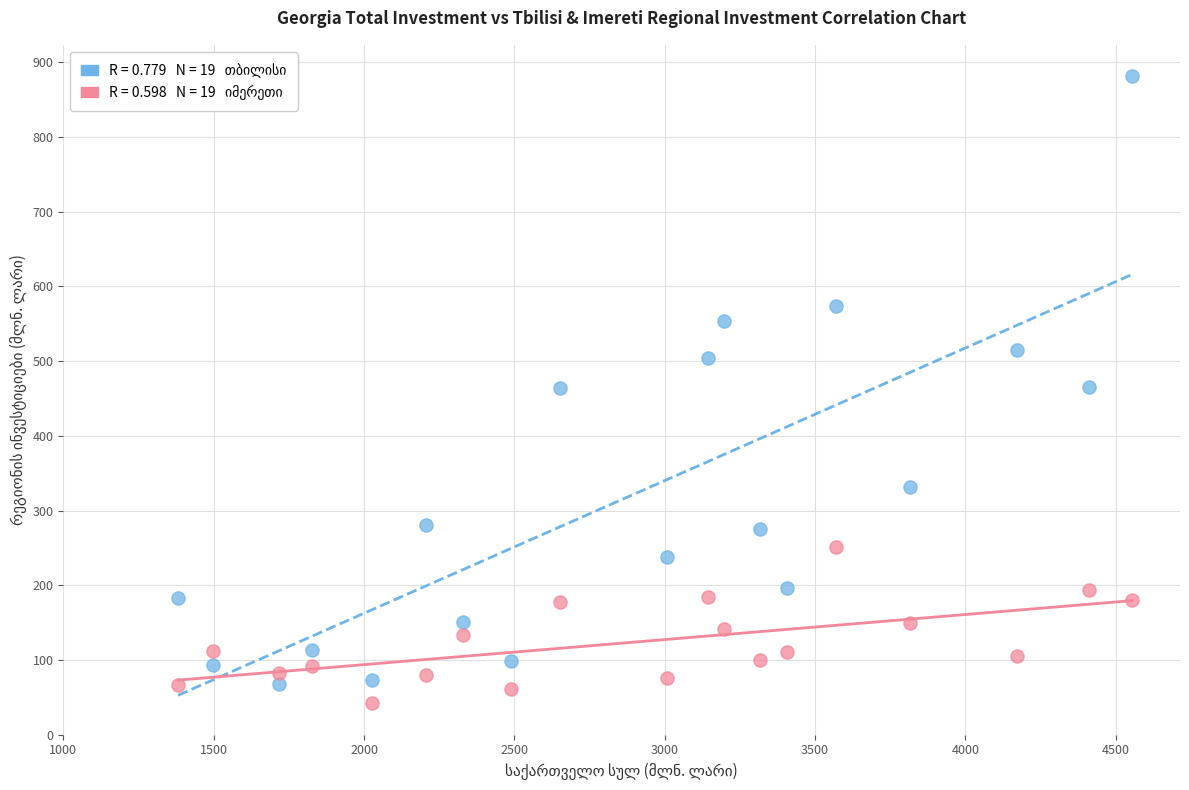

Across all data points, what is the range of Y values (max minus min)?

838.4